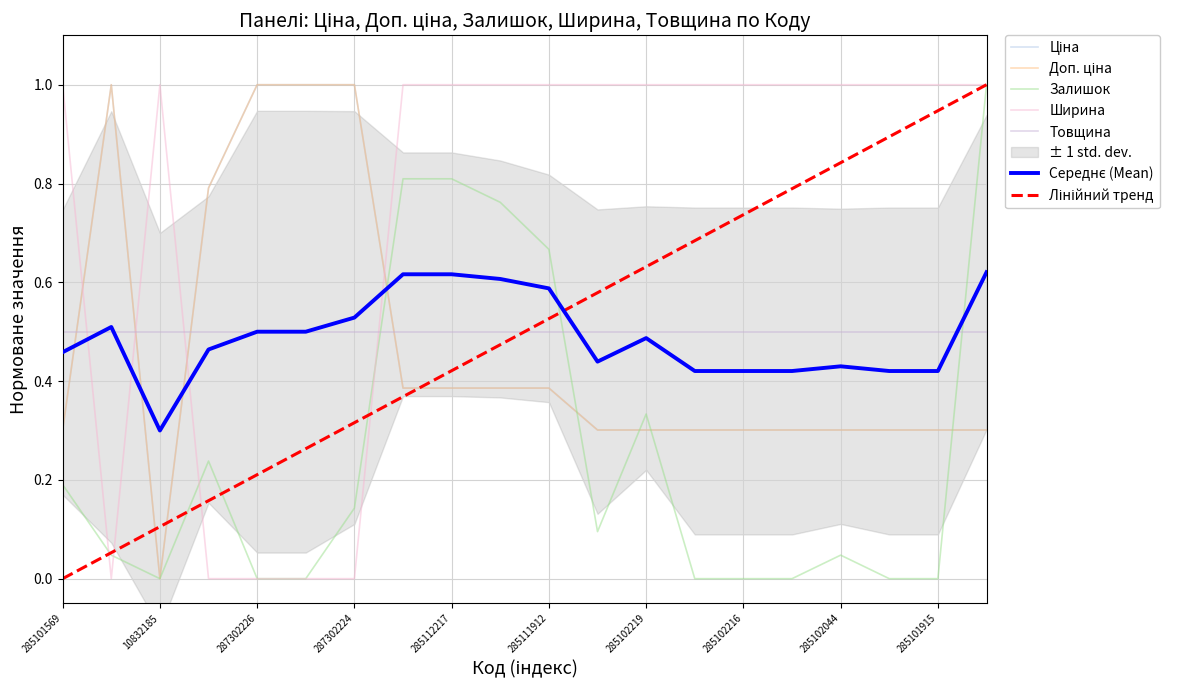

Count the Доп. ціна values in the range 0 to 1.

20